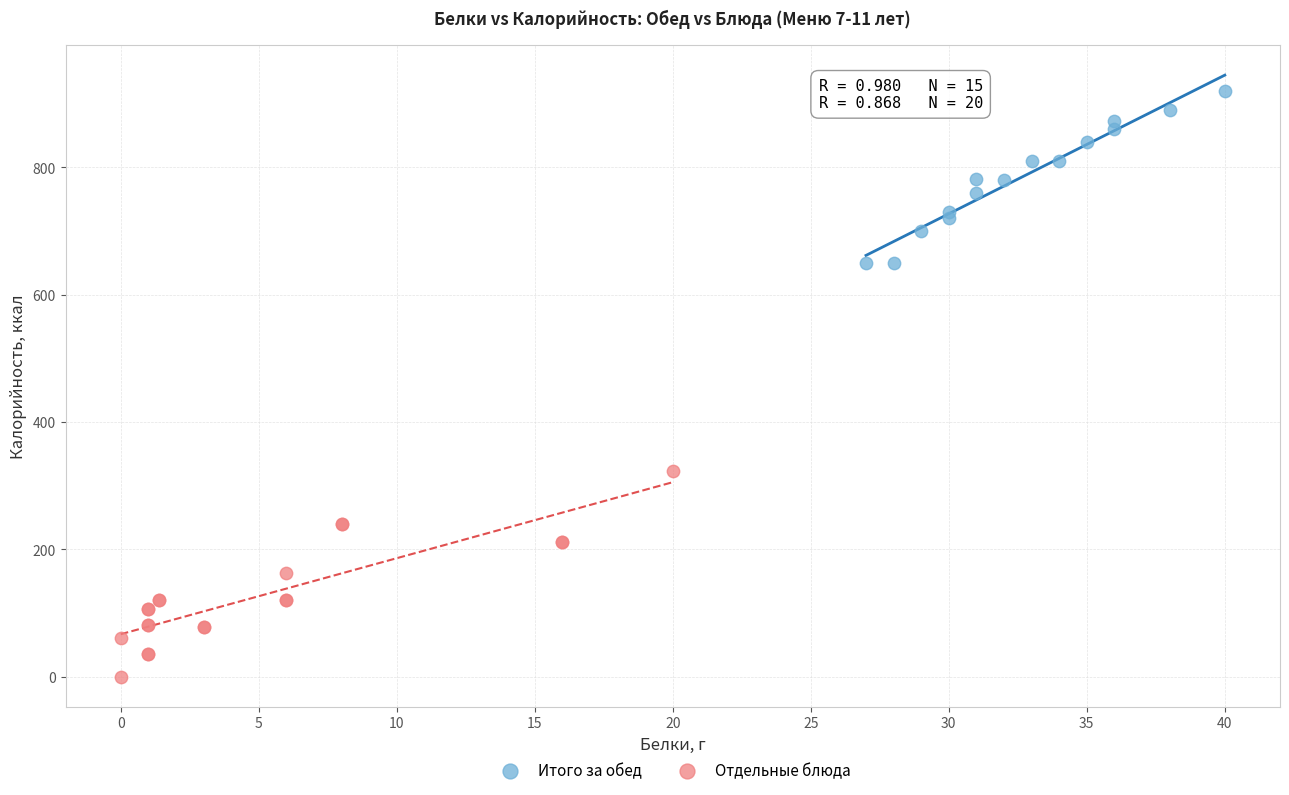

Which series contains the highest Y value?

Итого за обед